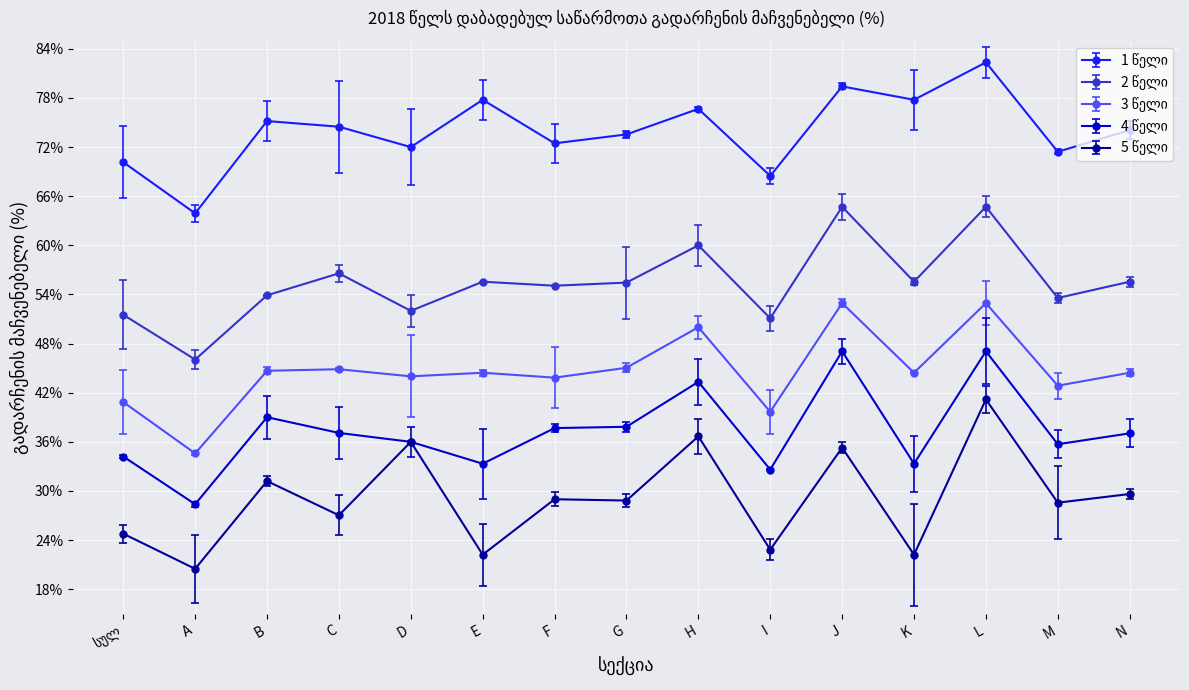

True or false: 5 წელი and 4 წელი intersect in this chart.

False